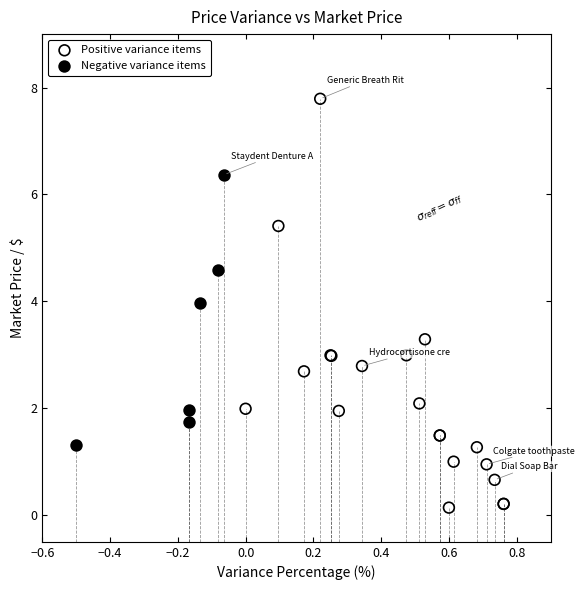

What are all the series names shown in the legend?

Positive variance items, Negative variance items